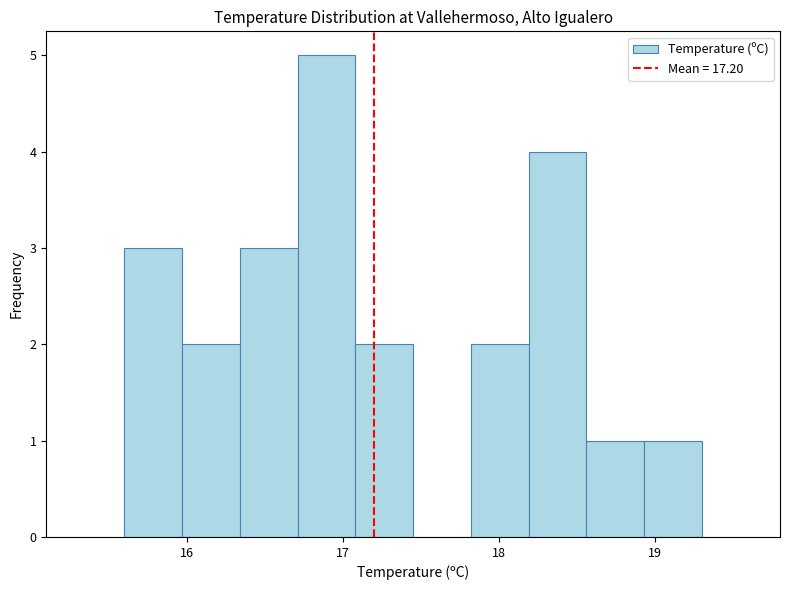

Around what value on the x-axis is the tallest bar? Give the approximate position of its centre, as read against the axis.

16.9